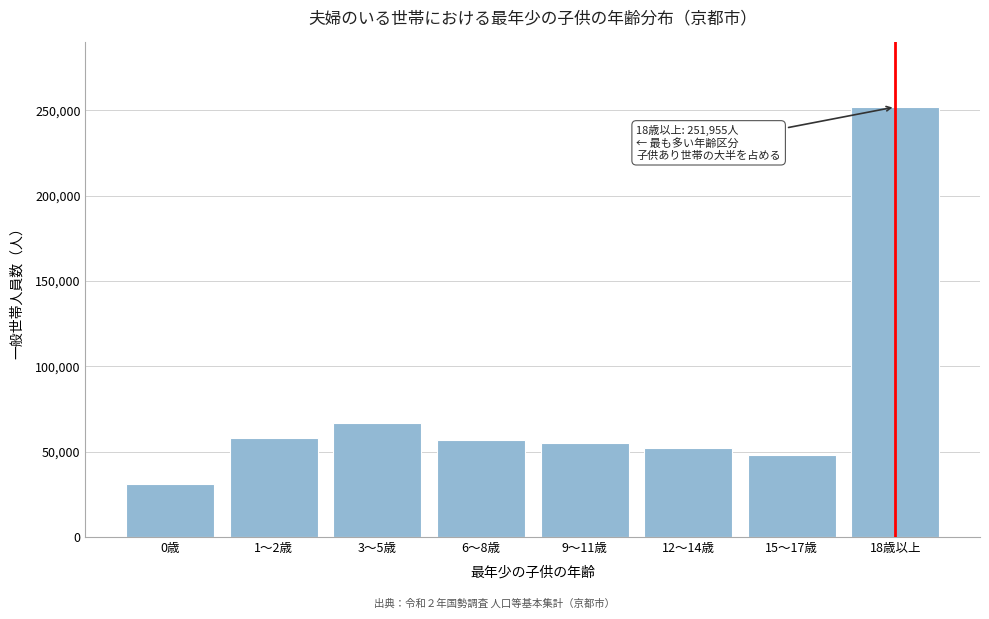

Which label corresponds to the largest value in the chart?

18歳以上